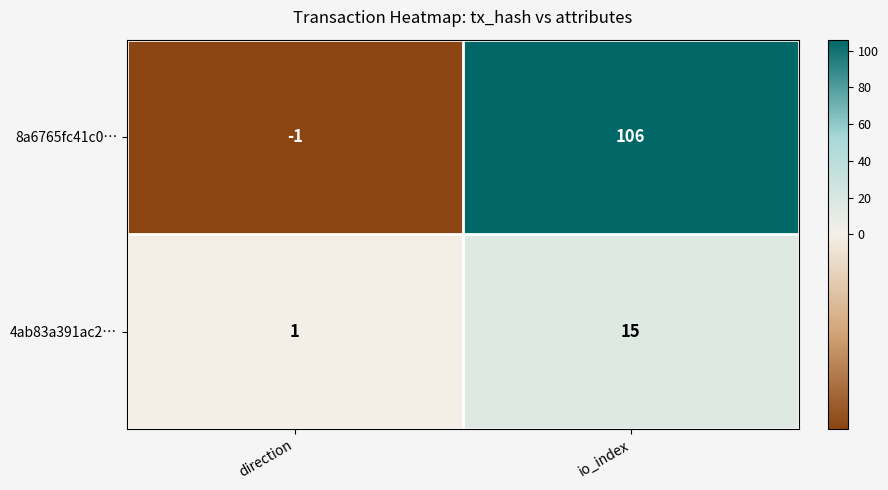

Which series changed the most between direction and io_index?

8a6765fc41c0…